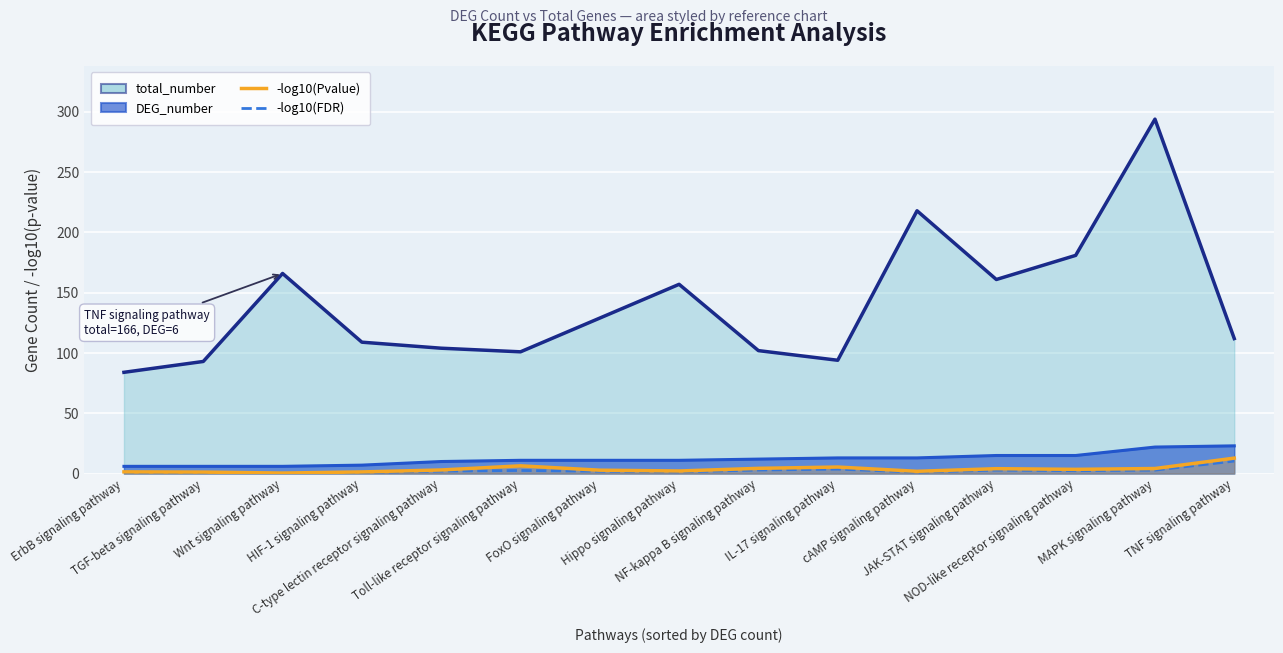

What is the highest value of the -log10(Pvalue) series?

12.8